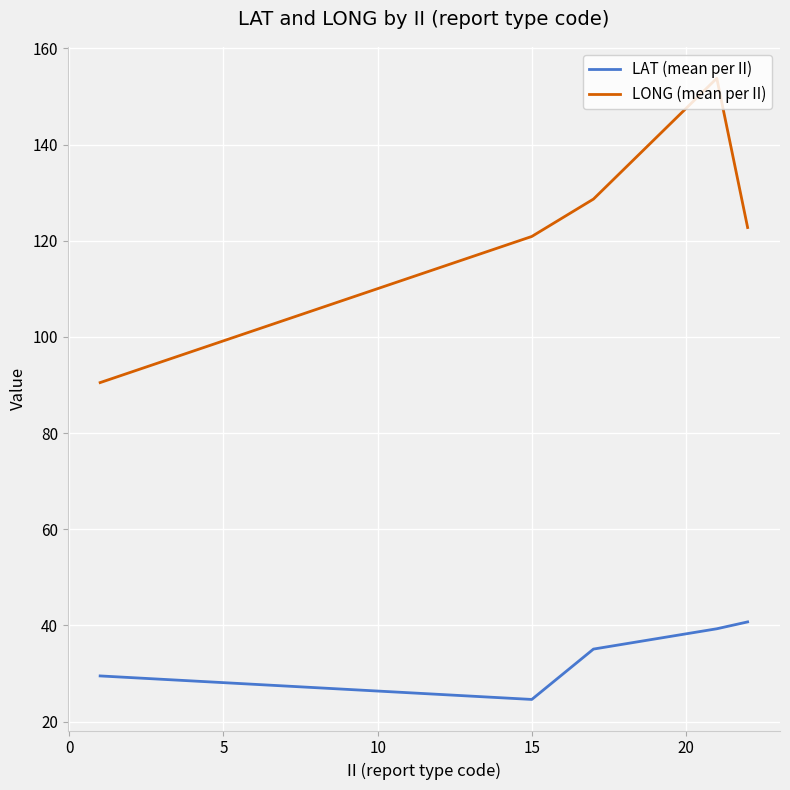

At how many categories does at least one series exceed 50?

5